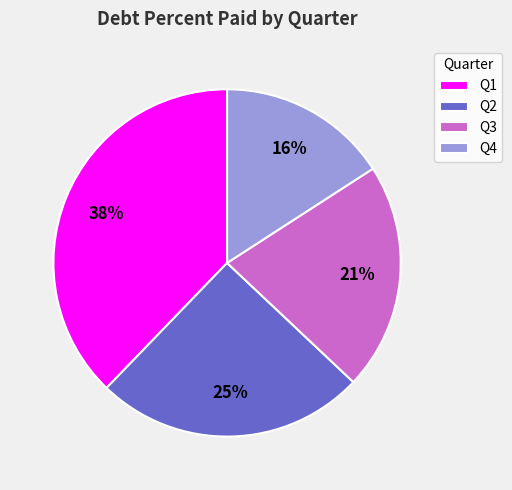

Is Q2 the majority of the pie?

No